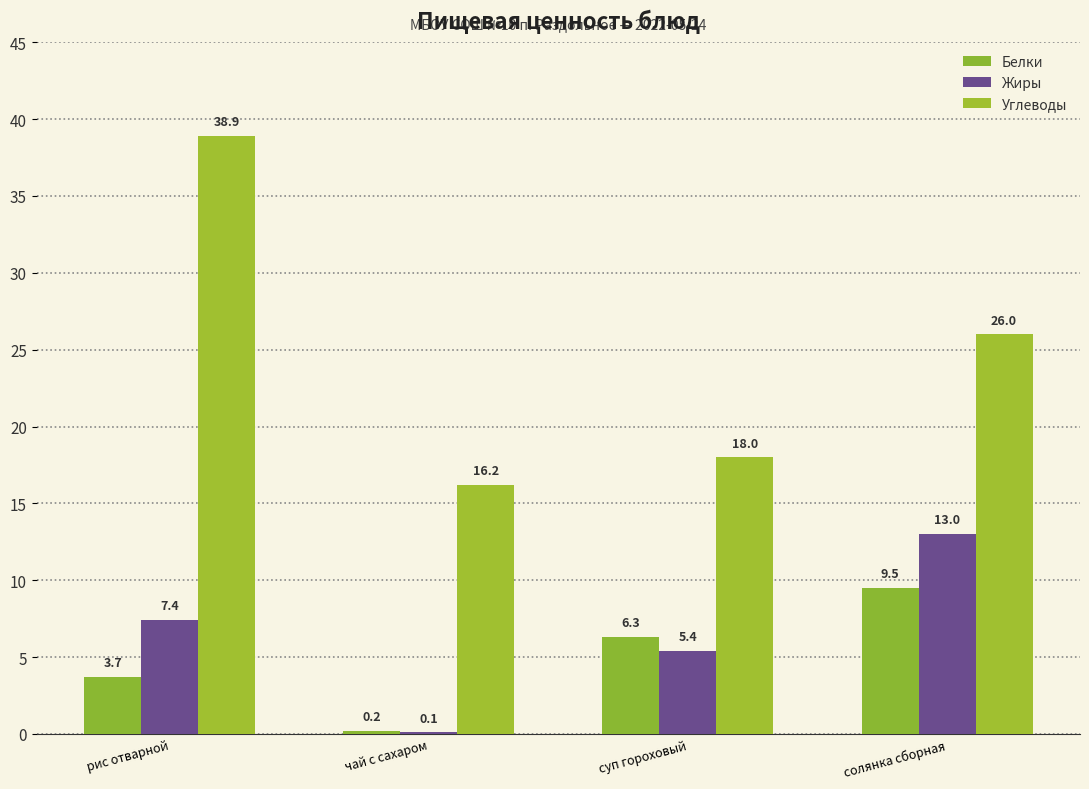

What is the value of the Белки bar at the 1st from the left?

3.7